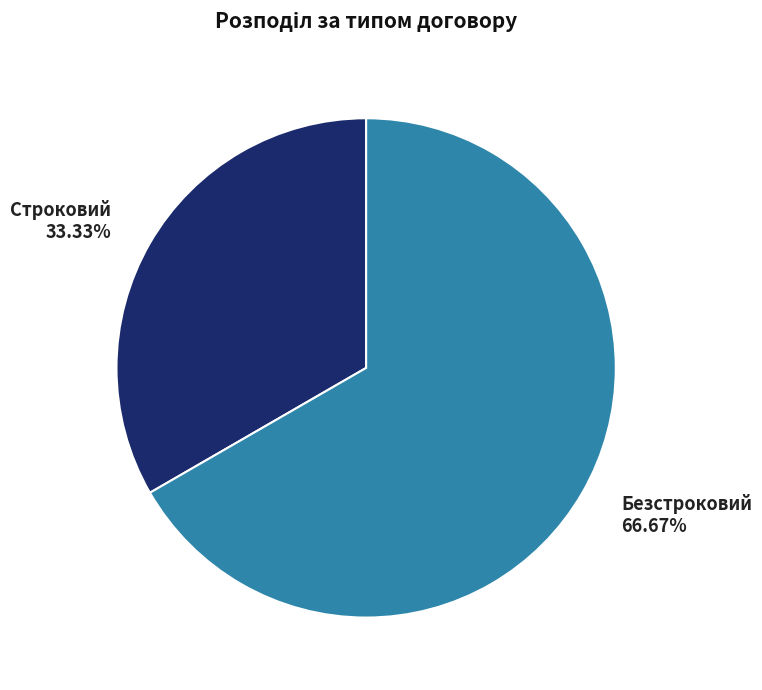

To the nearest percent, what is the combined percentage of Безстроковий and Строковий?

100%